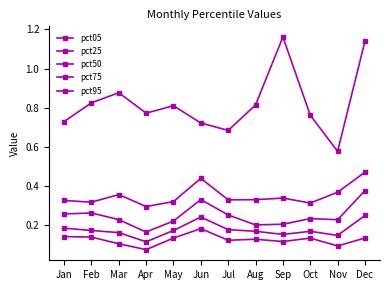

Is the value of pct95 at Mar greater than the value of pct50 at Apr?

Yes